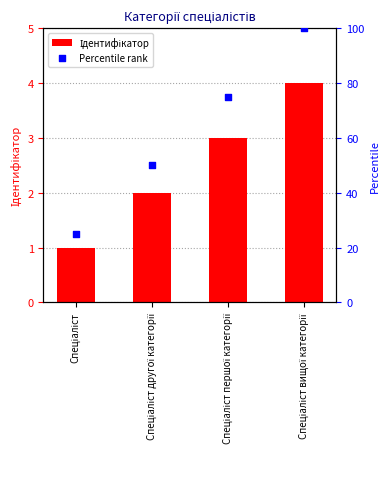

Which series reaches the maximum Y coordinate?

Percentile rank